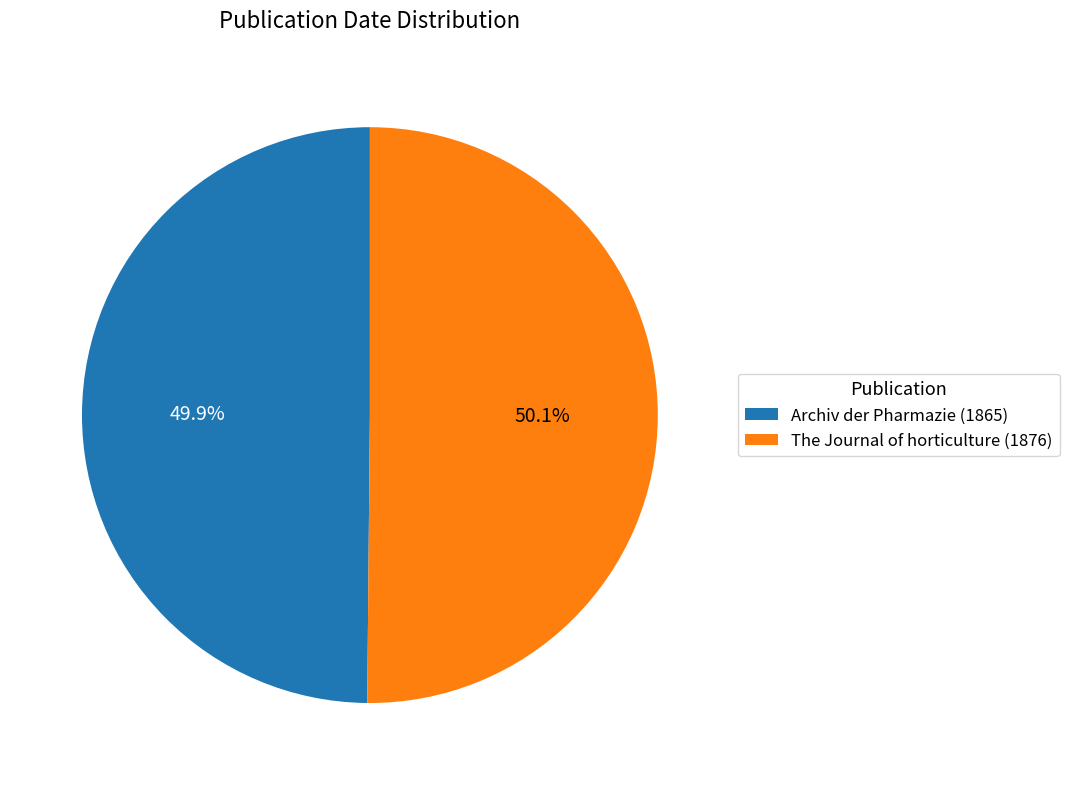

True or false: The Journal of horticulture (1876) accounts for 50% of the total.

True